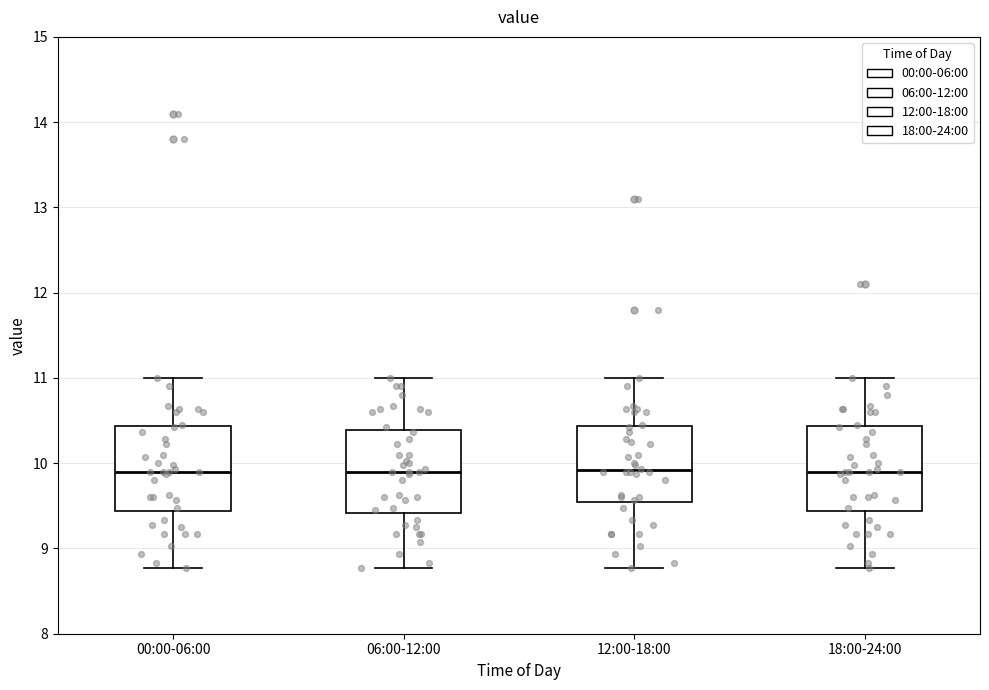

Reading left to right, transcribe this box plot: for each box, give where its median line is, the range the box spans, and where its two whiskers end, as read against the y-axis. The values are not printed on the chart, so give them approximately, as read against the axis.

00:00-06:00: median 9.9, box 9.4 to 10.4, whiskers 8.8 to 11.0
06:00-12:00: median 9.9, box 9.4 to 10.4, whiskers 8.8 to 11.0
12:00-18:00: median 9.9, box 9.5 to 10.4, whiskers 8.8 to 11.0
18:00-24:00: median 9.9, box 9.4 to 10.4, whiskers 8.8 to 11.0